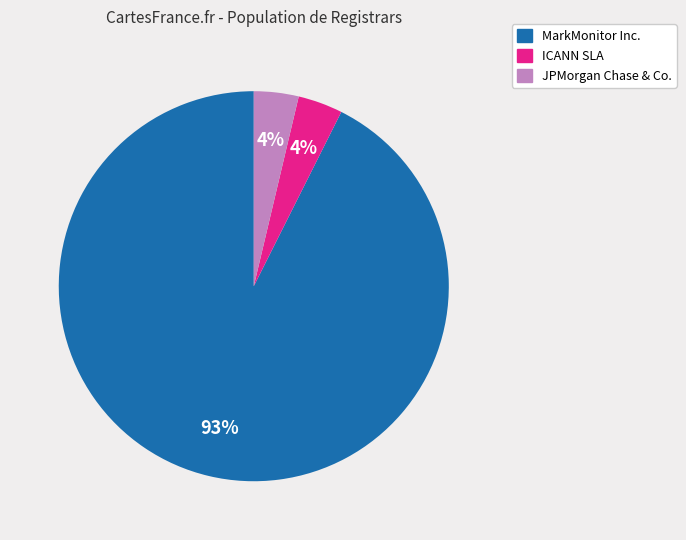

Which category has the biggest portion of the pie?

MarkMonitor Inc.